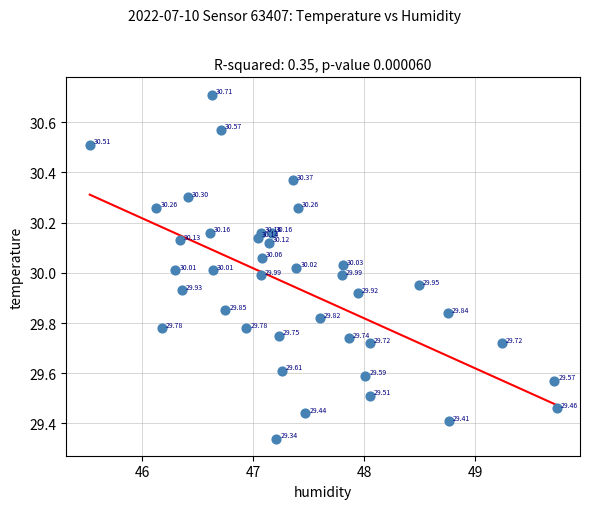

What is the range of X values (max minus min)?

4.2